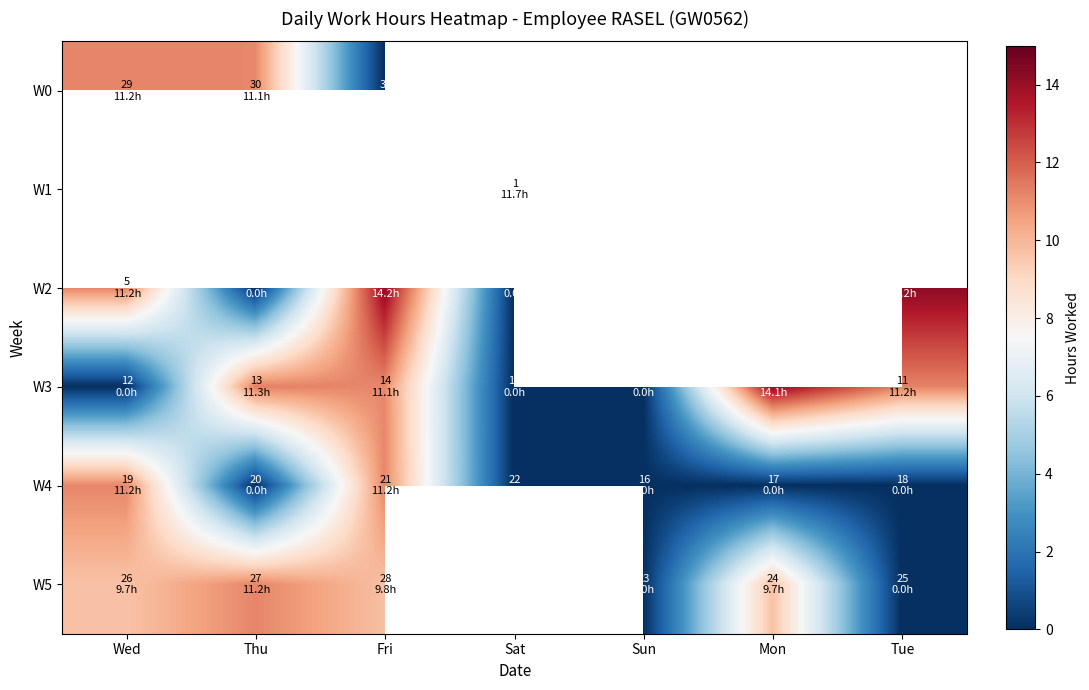

At which label does W0 reach its peak?

Wed